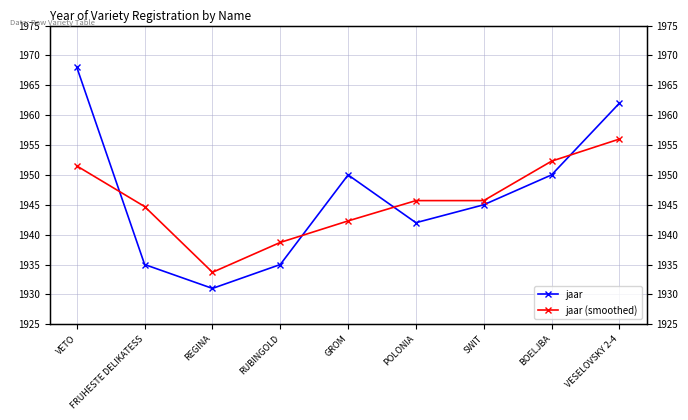

Is it true that jaar equals 725.0 at BOELJBA?

False